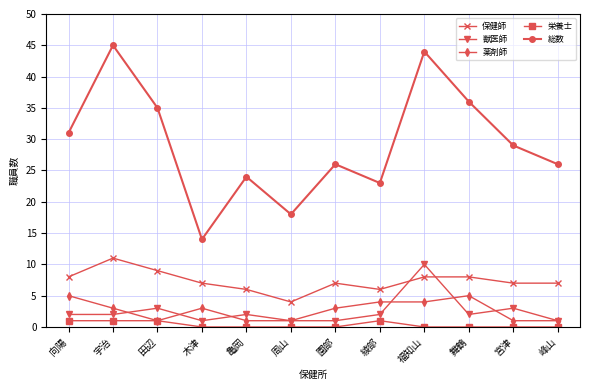

In 総数, how many points are lower than both neighbors (excluding endpoints)?

3